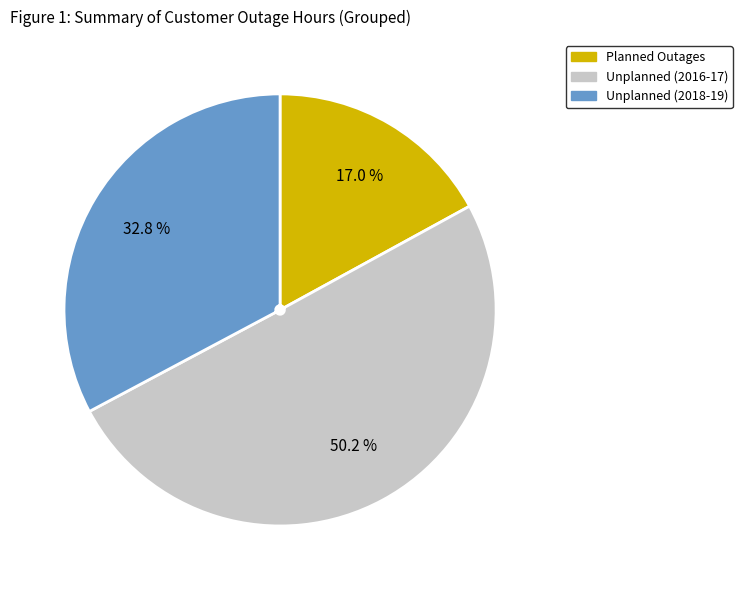

How much of the chart is everything except Unplanned (2018-19)?

67.2%